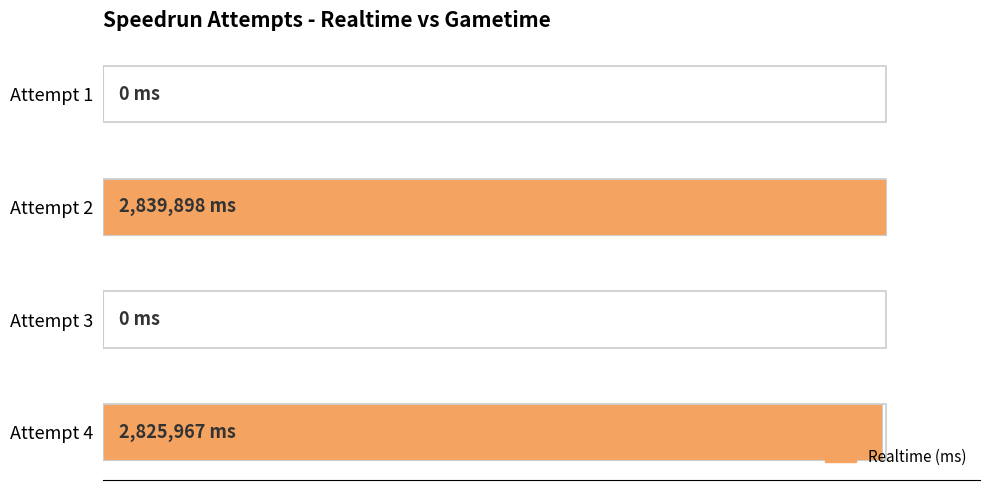

What is the sum of the values at Attempt 2 and Attempt 1?

2839898